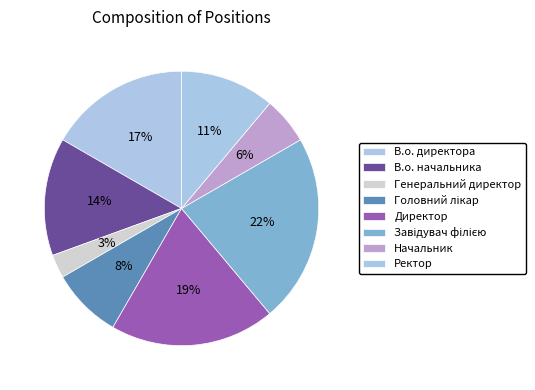

What percentage is NOT represented by Генеральний директор?

97.2%